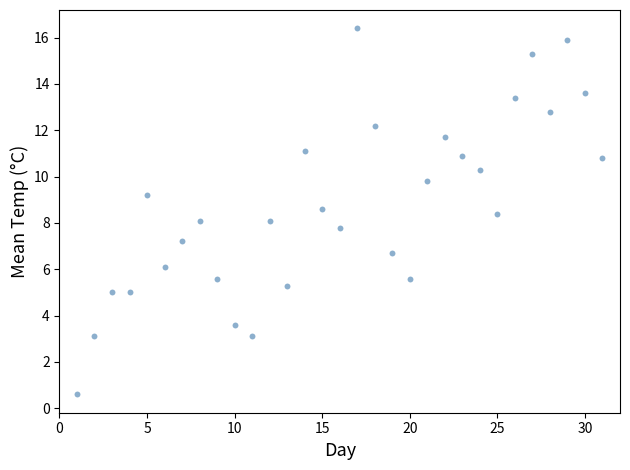

What is the range of Y values (max minus min)?

15.8